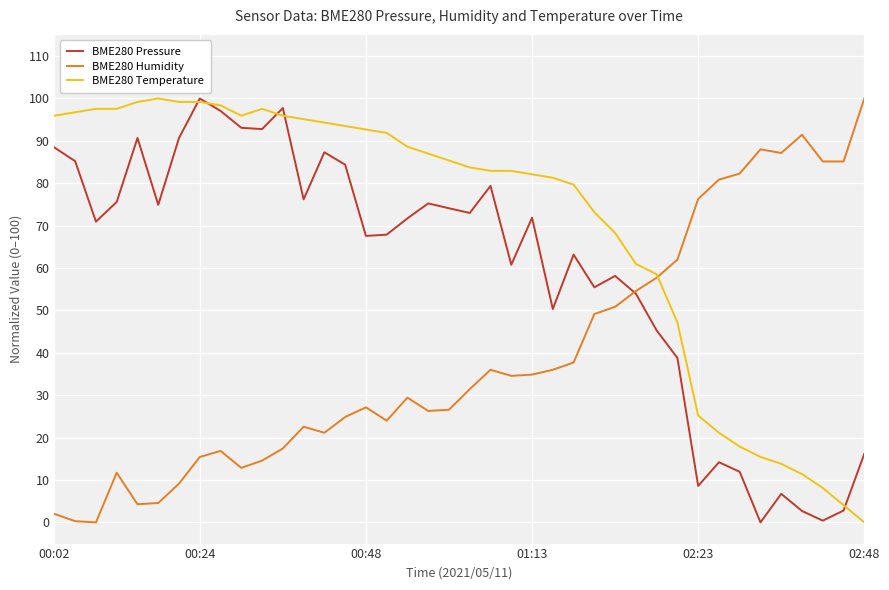

Does the chart have visible grid lines?

Yes